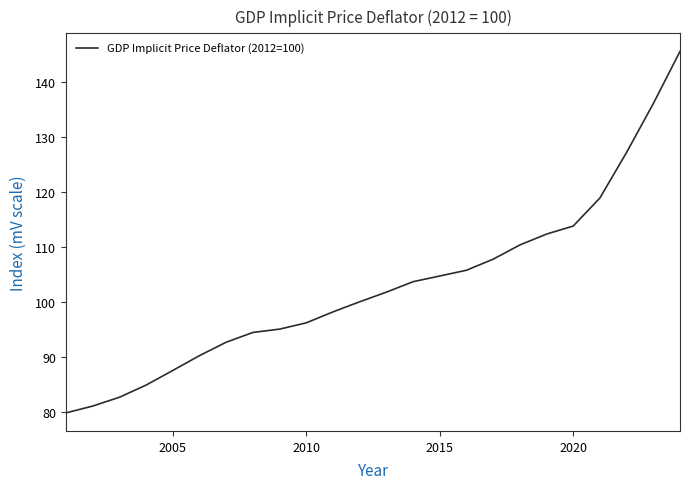

How many lines are shown in the chart?

1